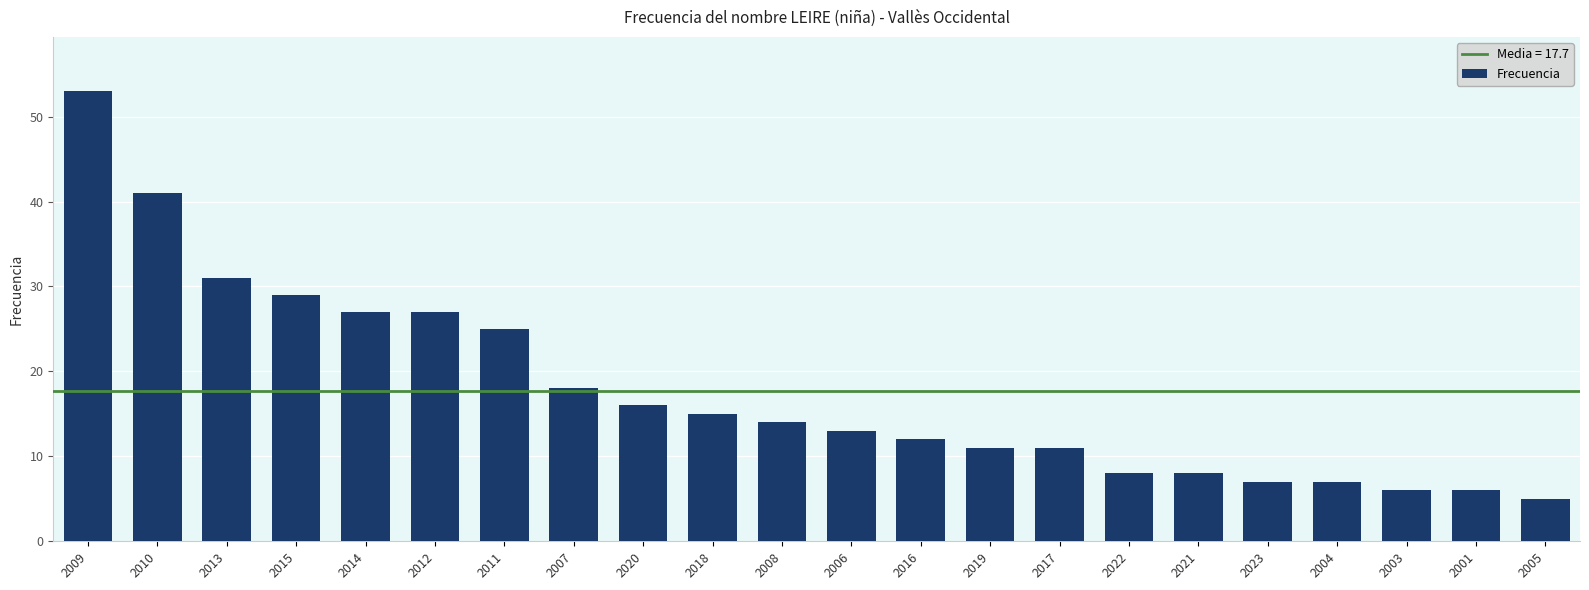

What is the change in value from 2021 to 2005?

-3